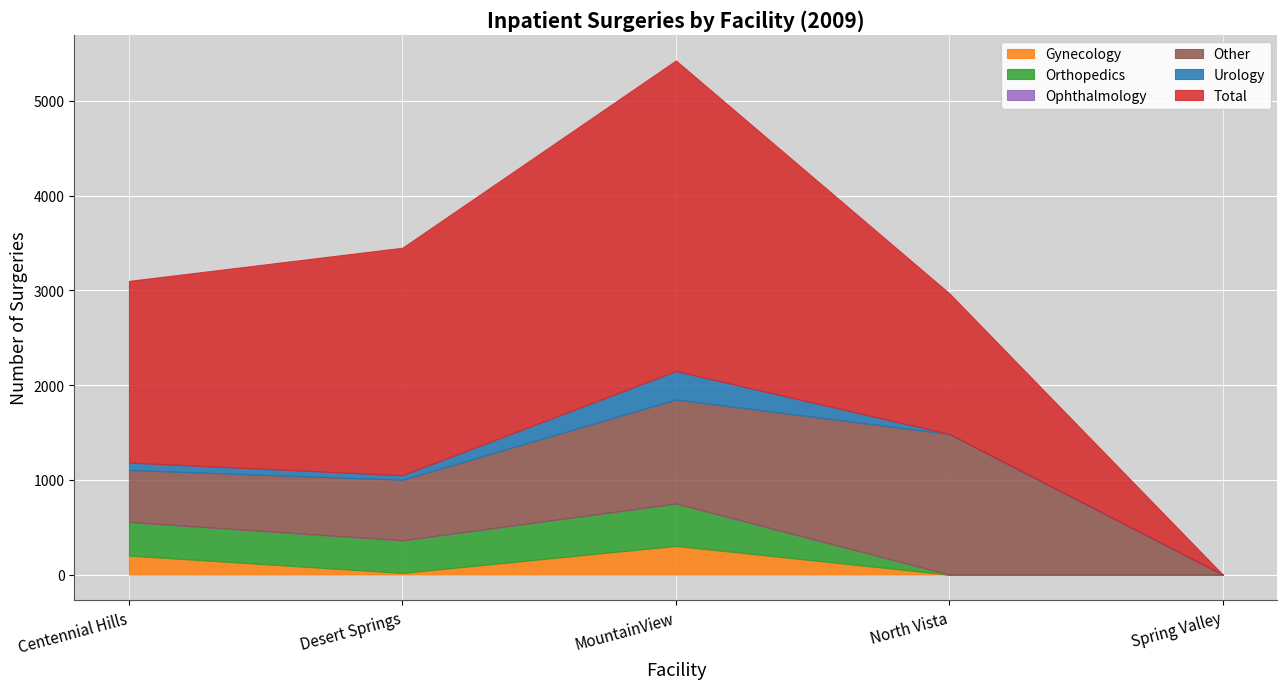

How many interior local peaks does the Total series have?

1